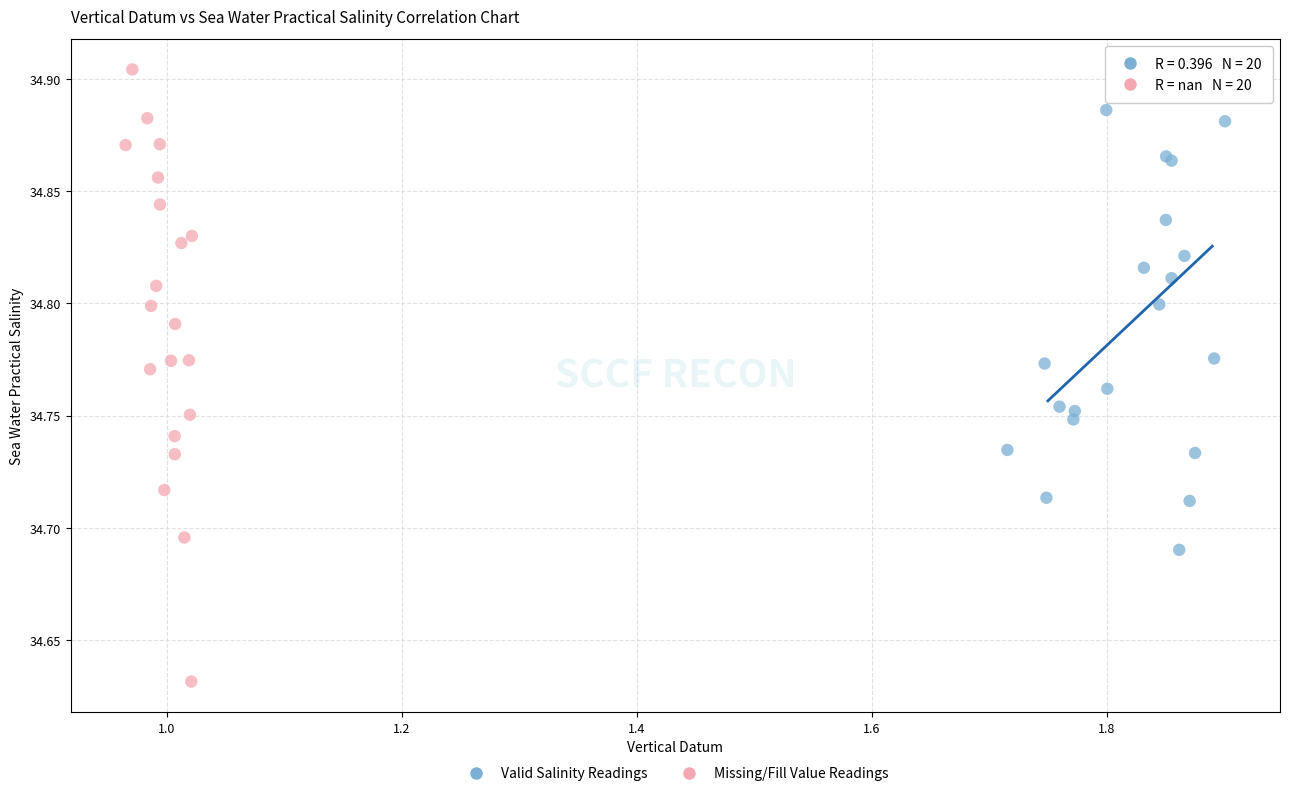

Which series has the widest spread of Y values?

Missing/Fill Value Readings